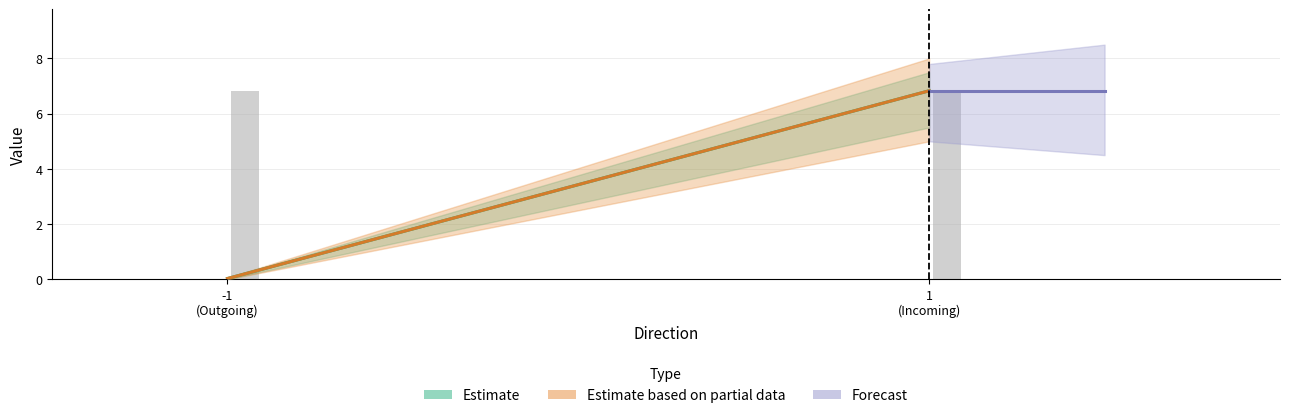

What is the maximum value shown in the chart?

6.8